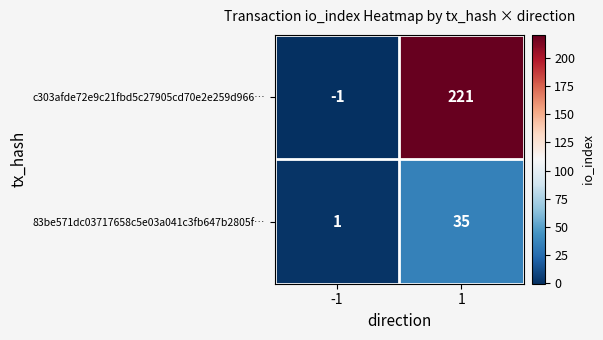

Reading right to left, list all the values displayed in this chart.

c303afde72e9c21fbd5c27905cd70e2e259d966…: 1=221	-1=-1
83be571dc03717658c5e03a041c3fb647b2805f…: 1=35	-1=1